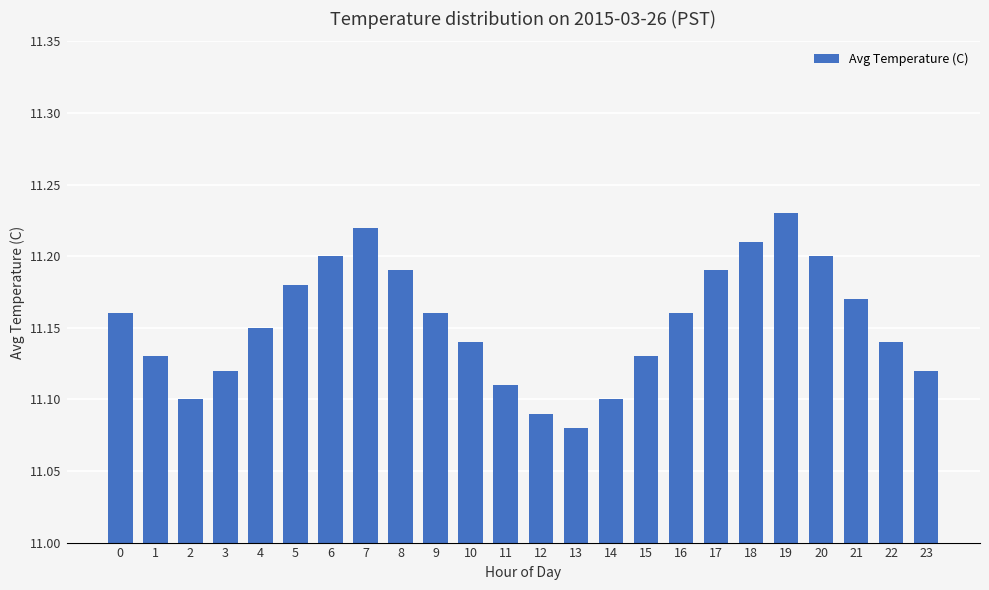

True or false: the data shows 11.2 at 0.

True